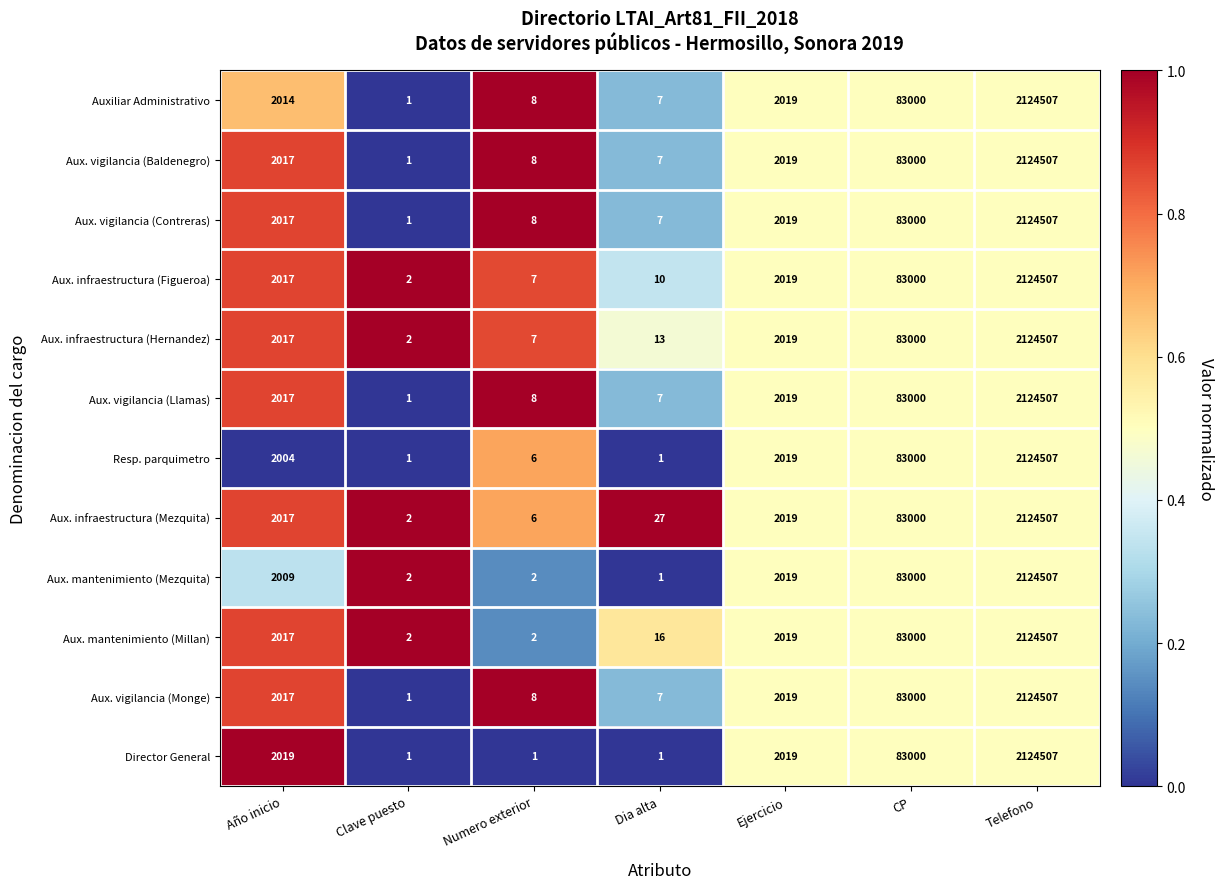

Is it true that Aux. infraestructura (Figueroa) equals 4 at Numero exterior?

False